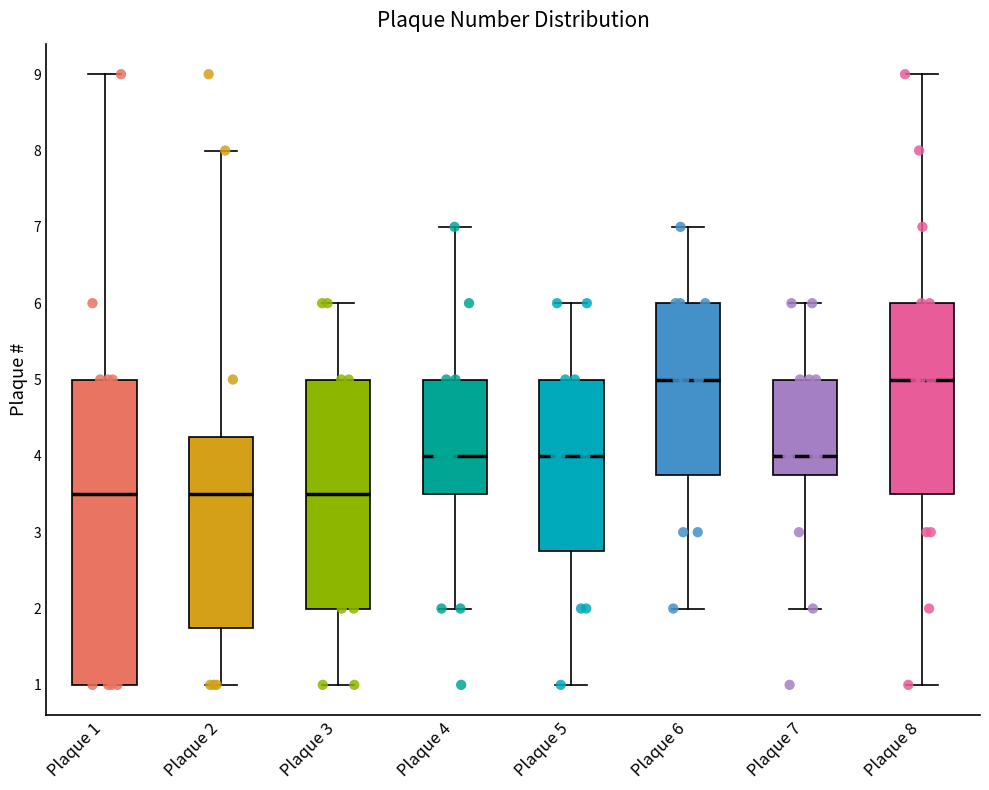

Comparing the boxes themselves (not the whiskers), which one is the tallest?

Plaque 1